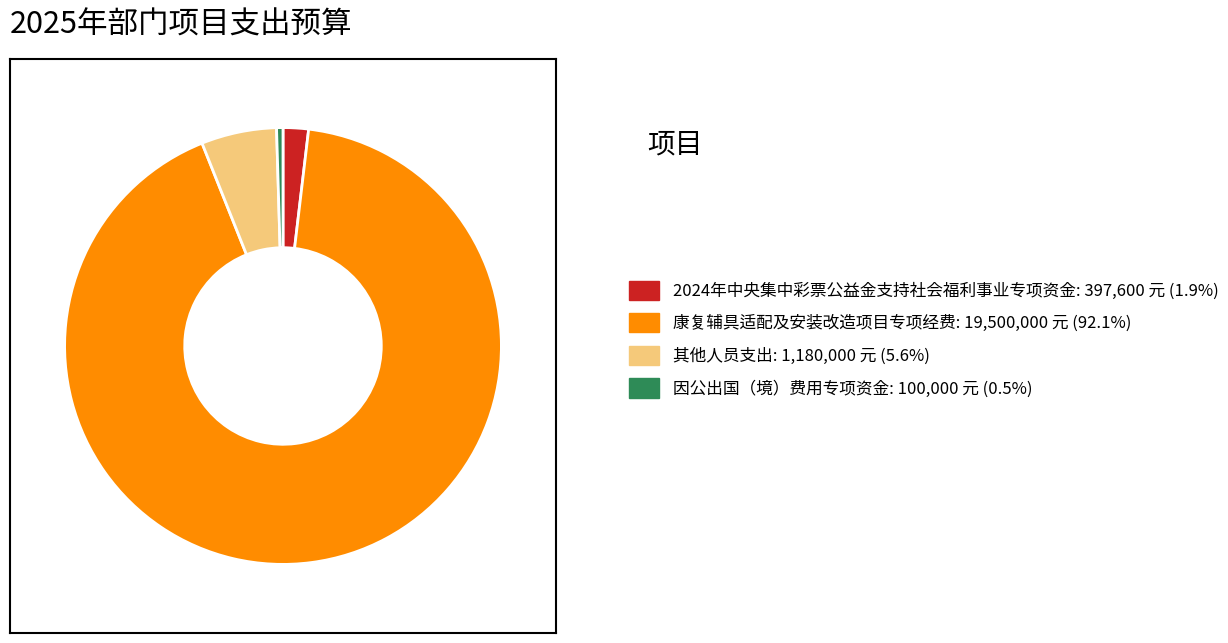

What is the ratio of the value at 康复辅具适配及安装改造项目专项经费 to the value at 2024年中央集中彩票公益金支持社会福利事业专项资金?

49.0